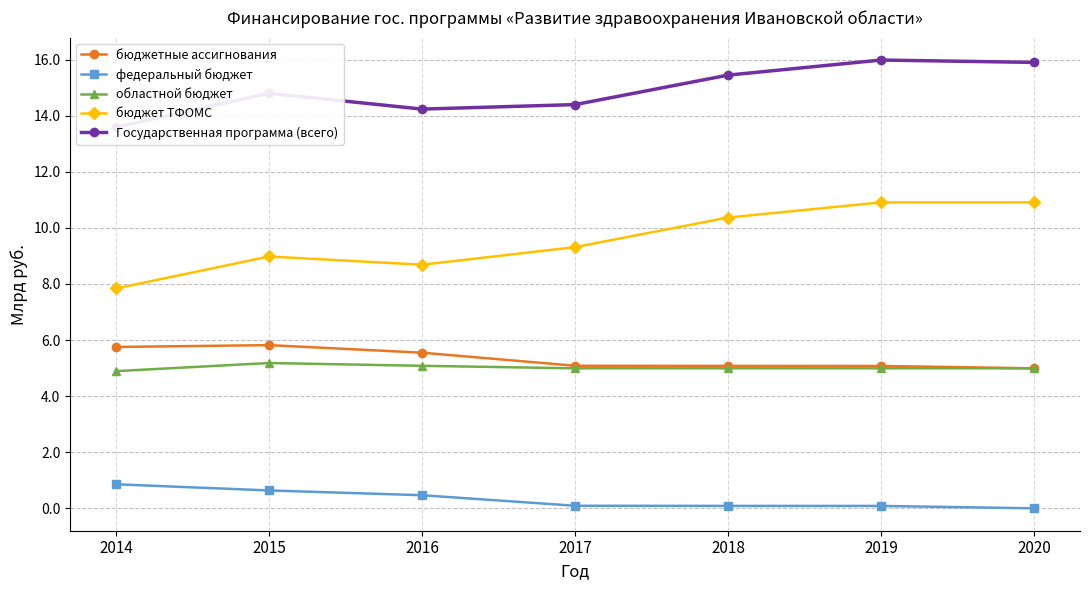

The Государственная программа (всего) series shows 14.8 at 2015. True or false?

True